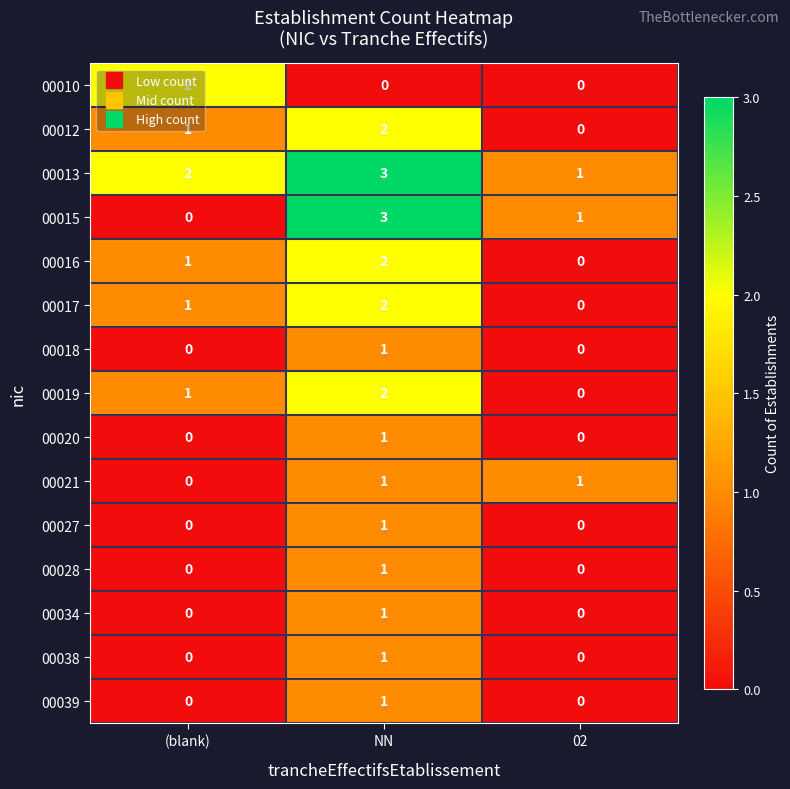

True or false: 00016 has a value of 1 at 02.

False